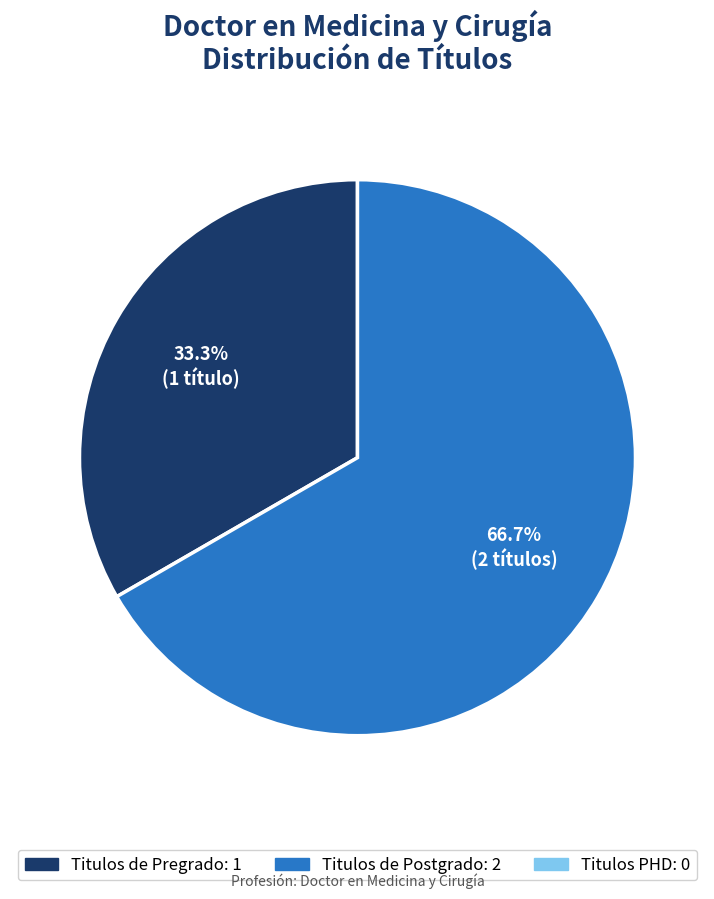

Count the number of slices in the pie.

2